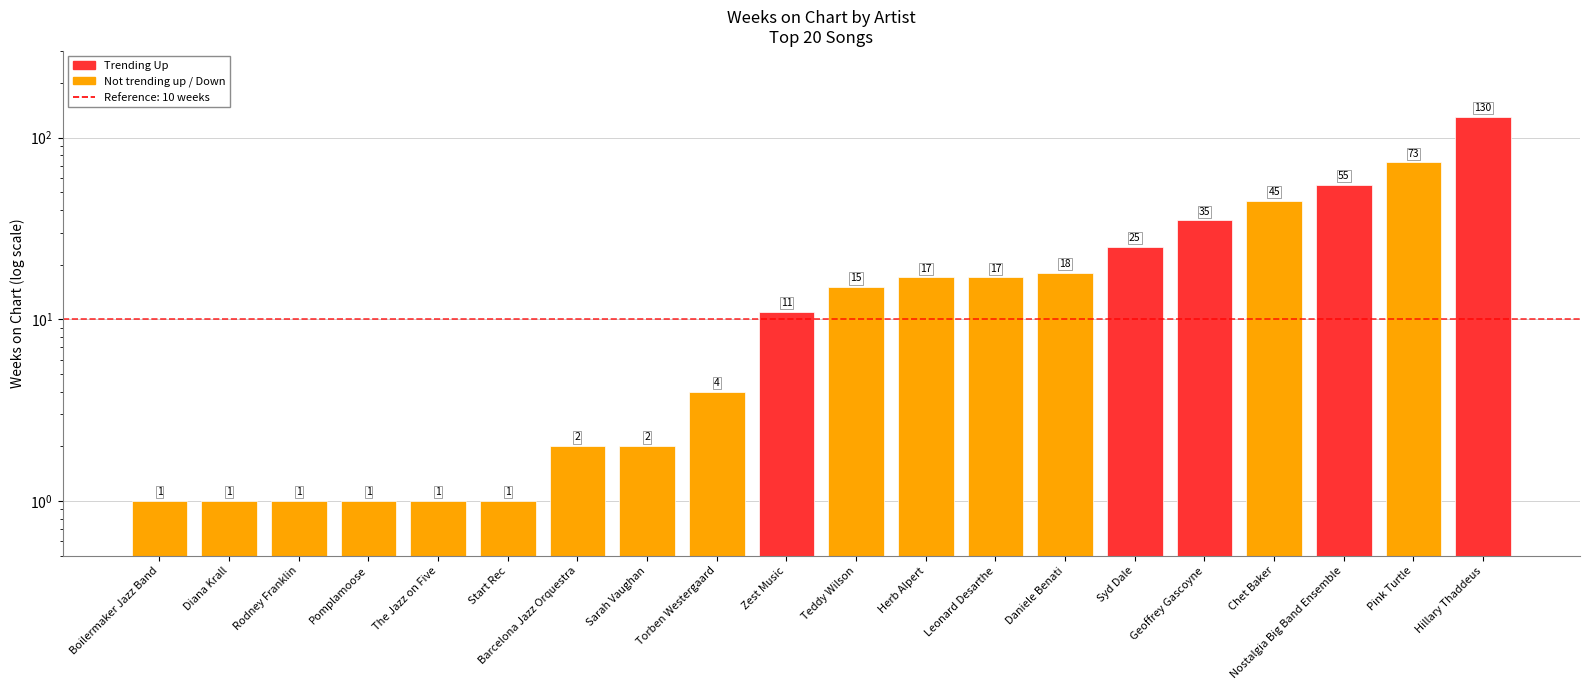

Reading left to right, transcribe all the data shown in this chart.

1	1	1	1	1	1	2	2	4	11	15	17	17	18	25	35	45	55	73	130